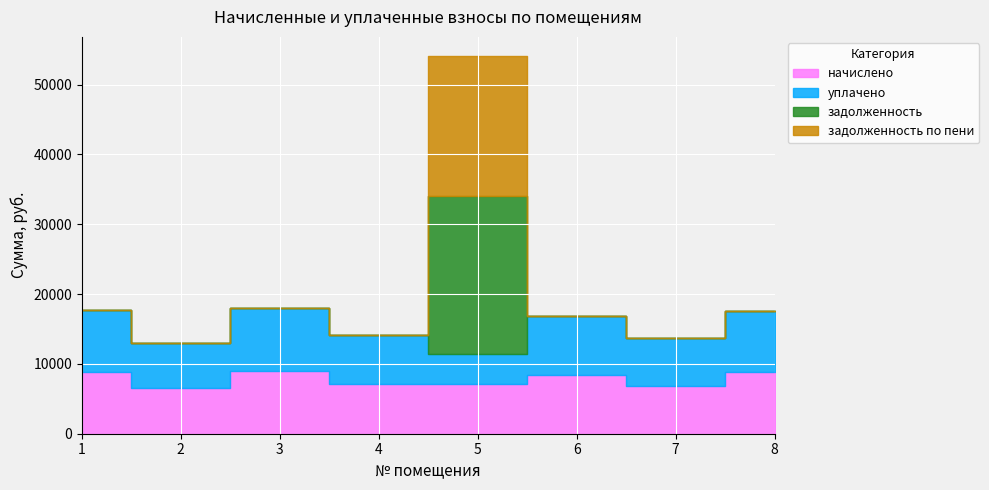

What is the difference between the начислено values at 1 and 2?

2351.5